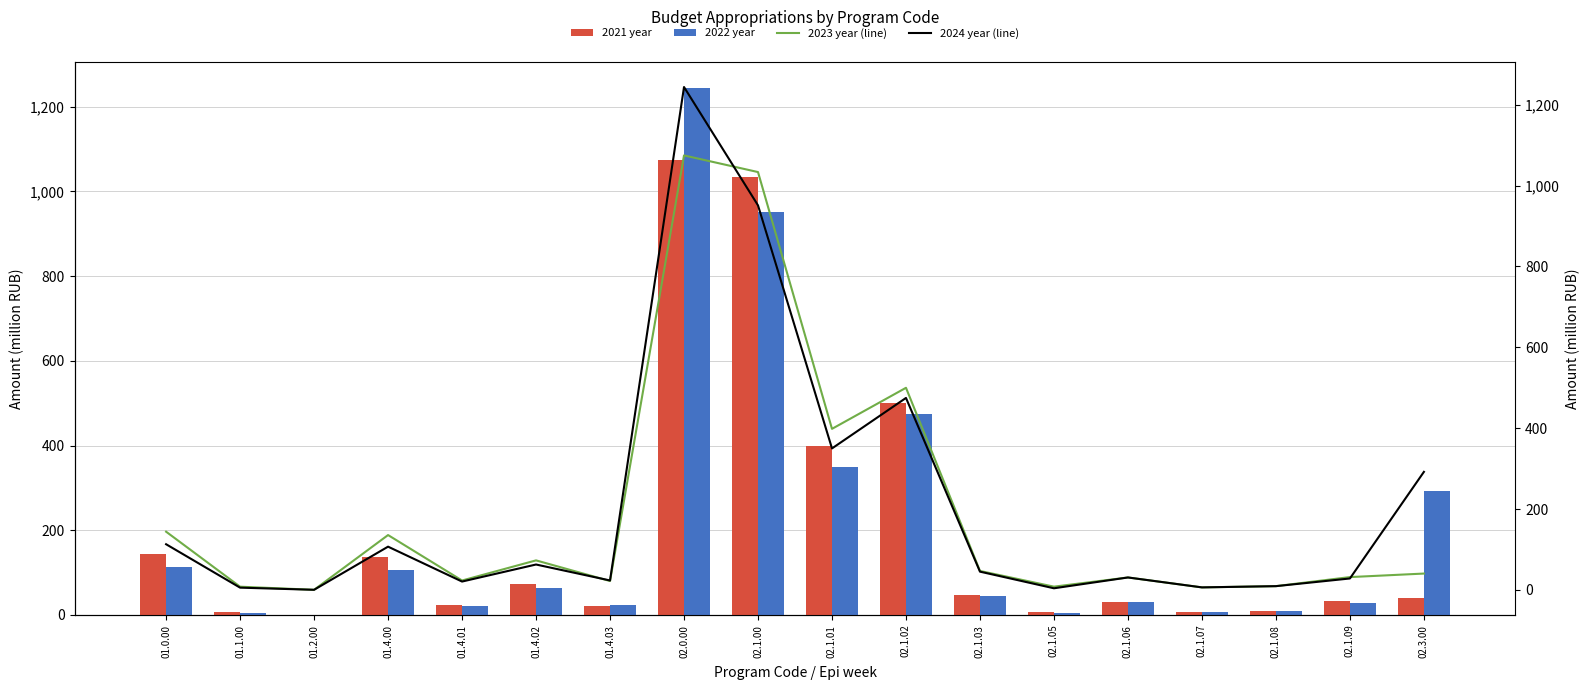

At how many categories does at least one series exceed 1050?

1